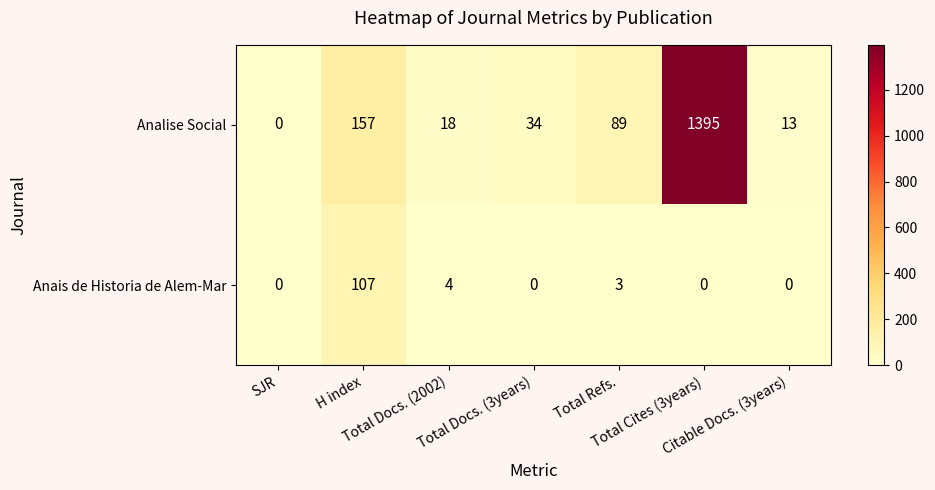

Which series has the widest spread of values?

Analise Social